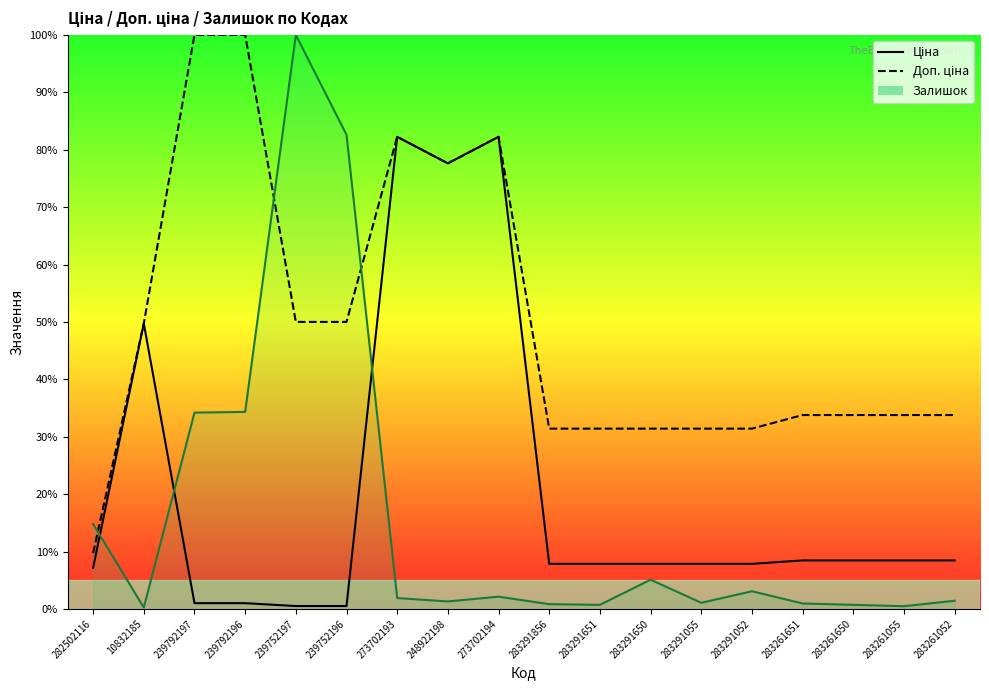

Is it true that Ціна equals 0.5 at 239752197?

True